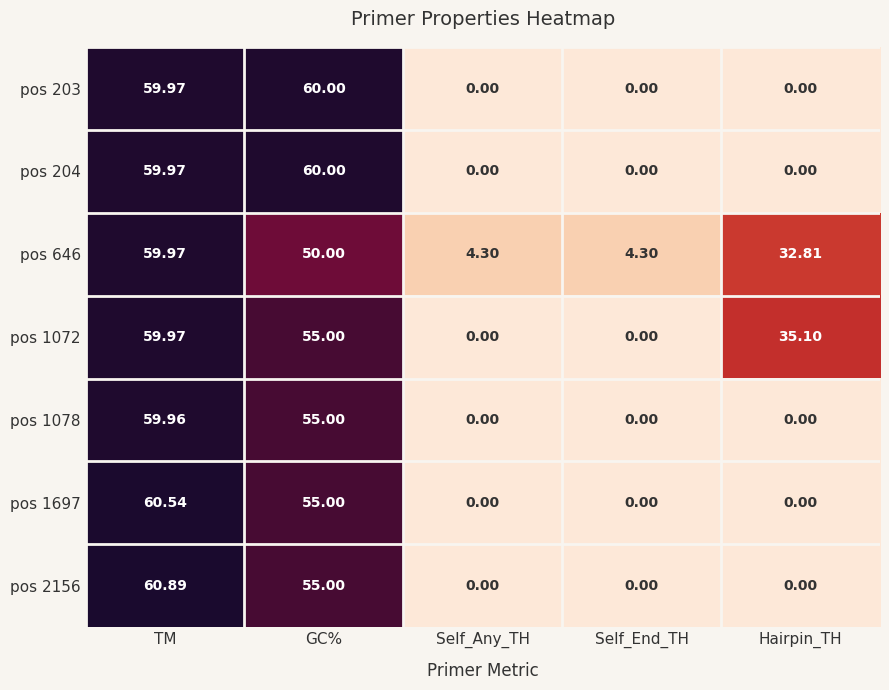

At which category is the sum across all series the highest?

TM